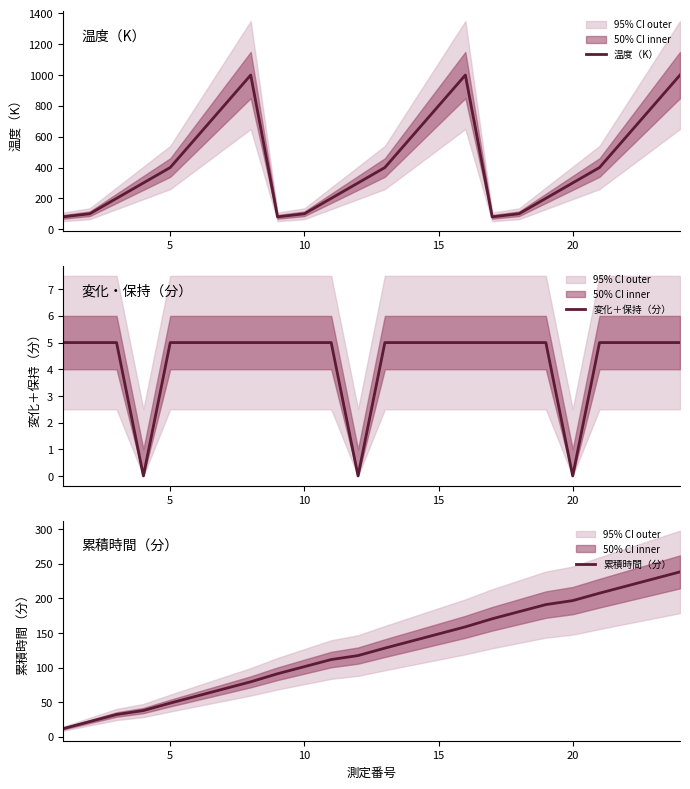

Which series changed the most between 14 and 19?

温度（K）